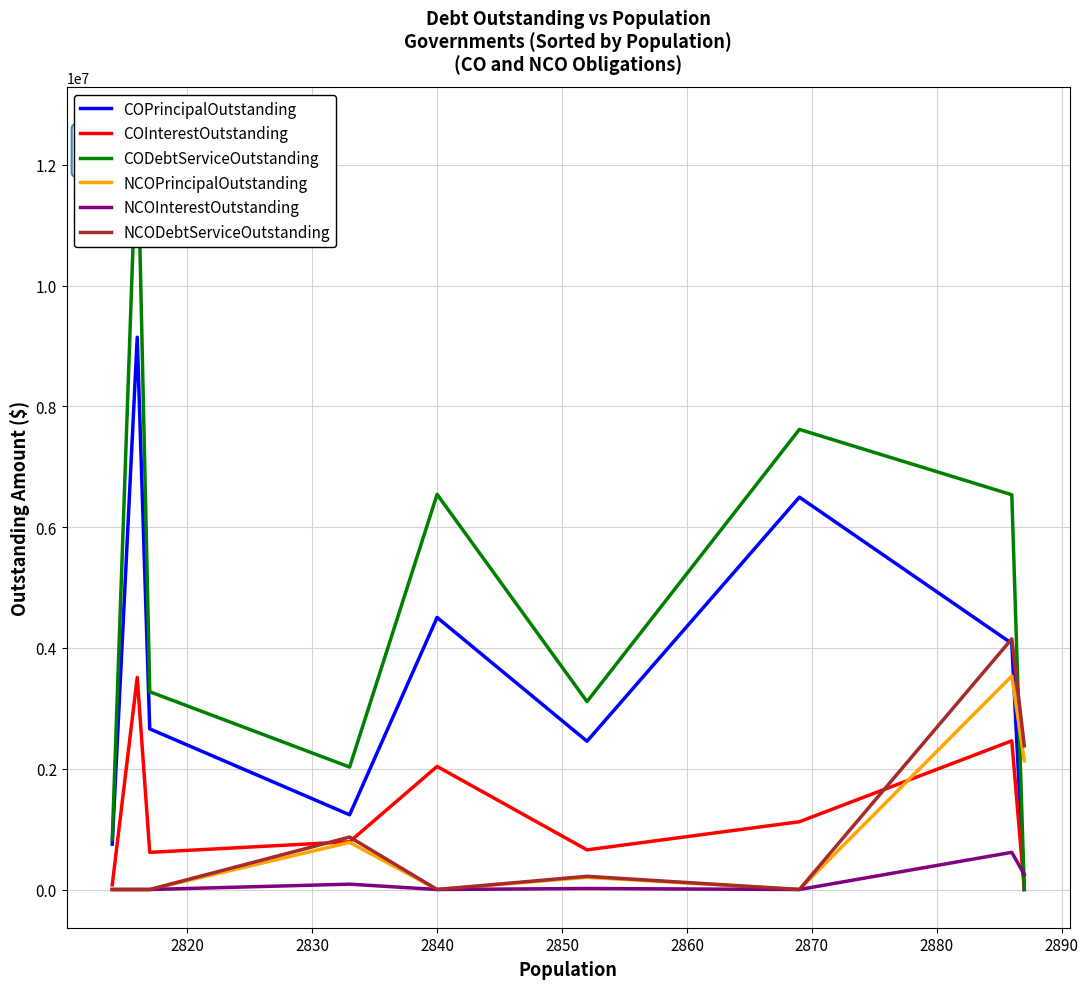

Which series has the largest total across all categories?

CODebtServiceOutstanding